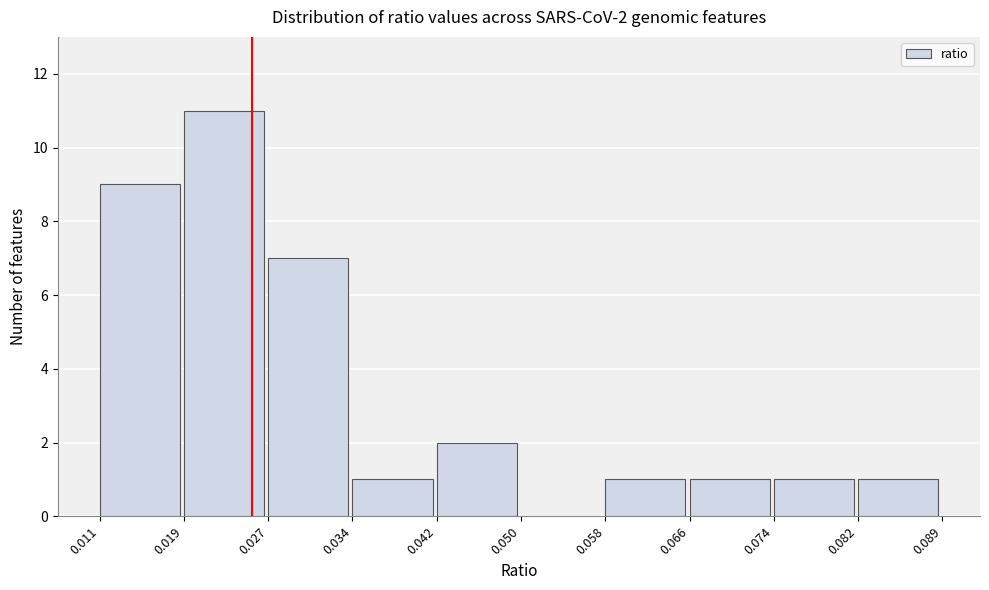

Over which range of the x-axis is the bar tallest?

0.019 to 0.027